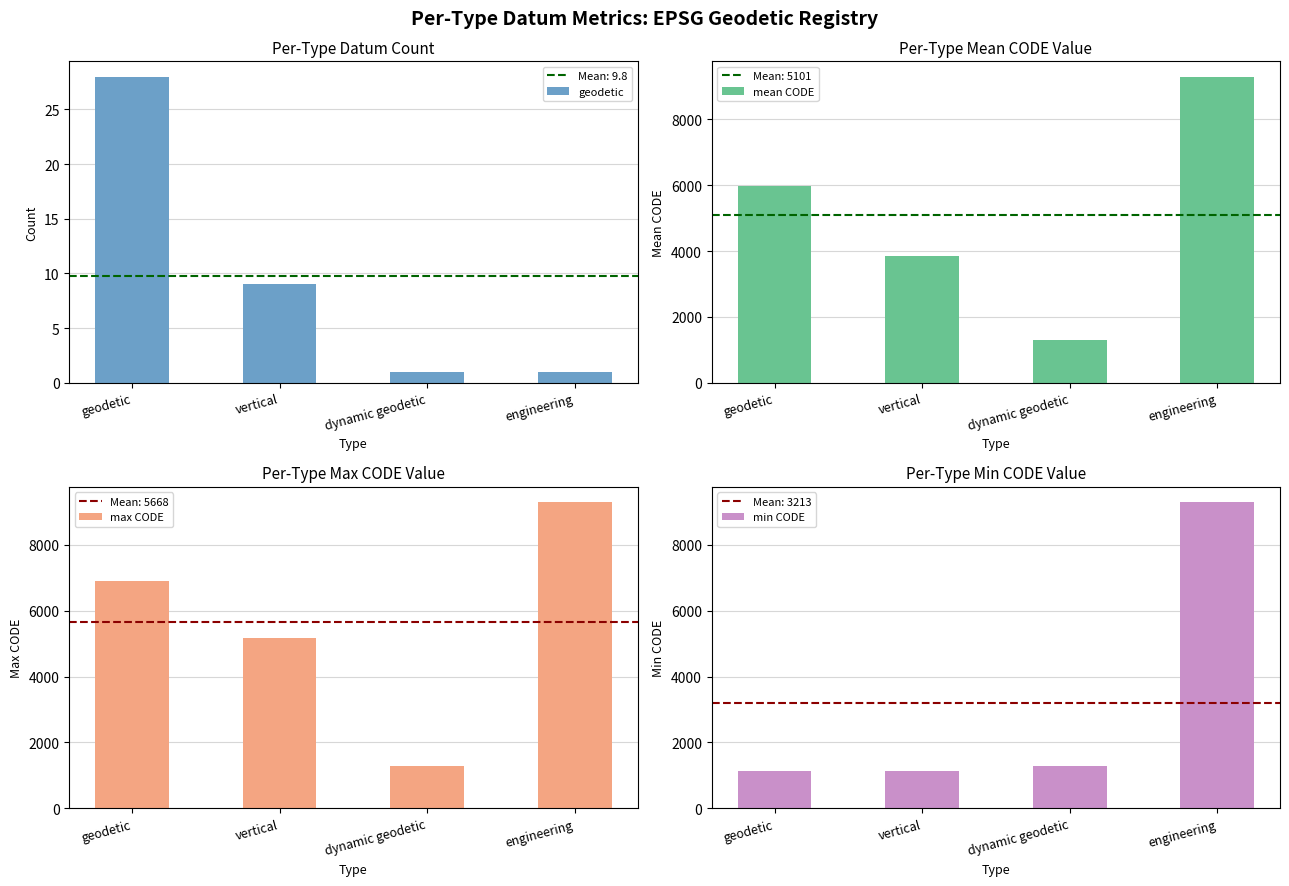

Is the value of min CODE at engineering greater than the value of geodetic at dynamic geodetic?

Yes